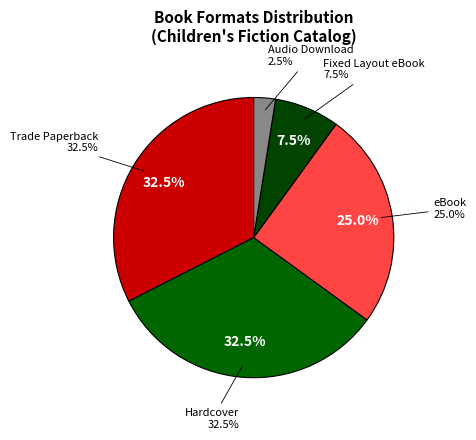

Does eBook account for over 50% of the chart?

No